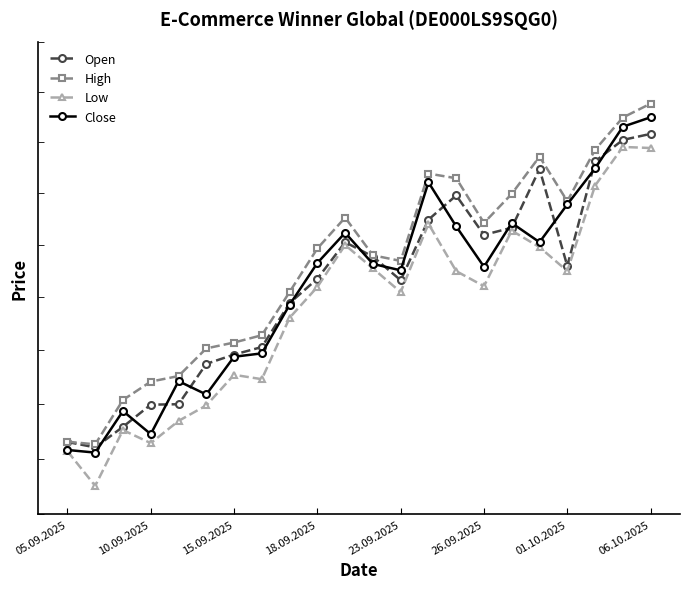

How many data points in Open are less than 78597?

11